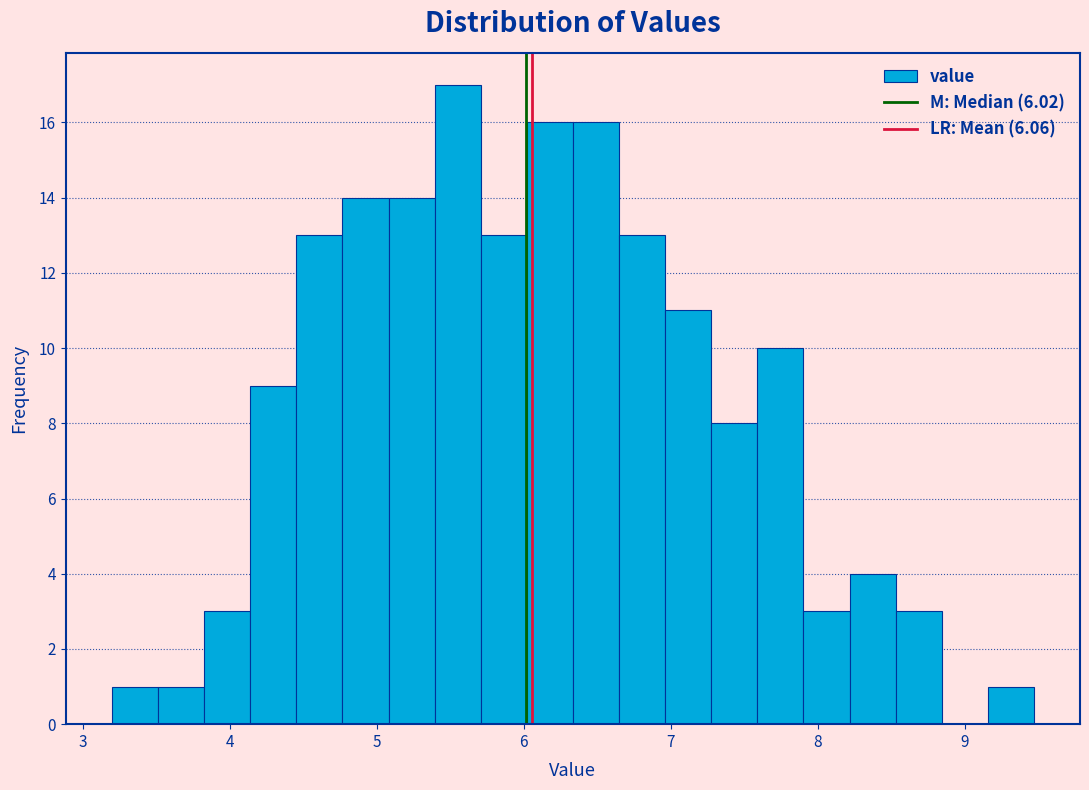

Around what value on the x-axis is the tallest bar? Give the approximate position of its centre, as read against the axis.

5.6